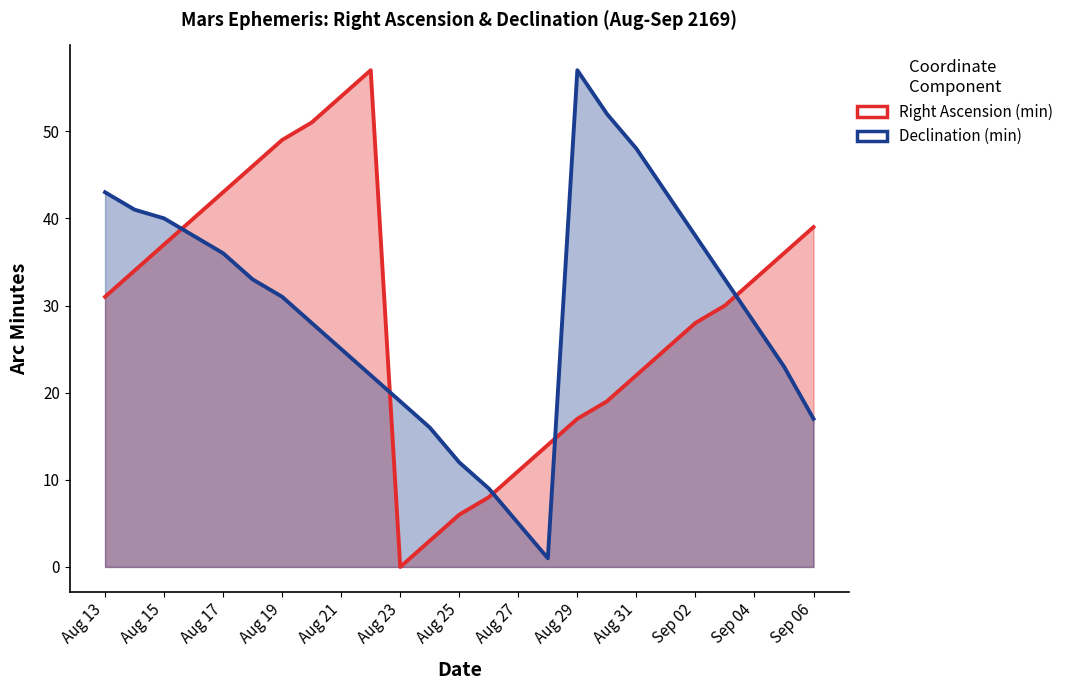

How many lines are shown in the chart?

2